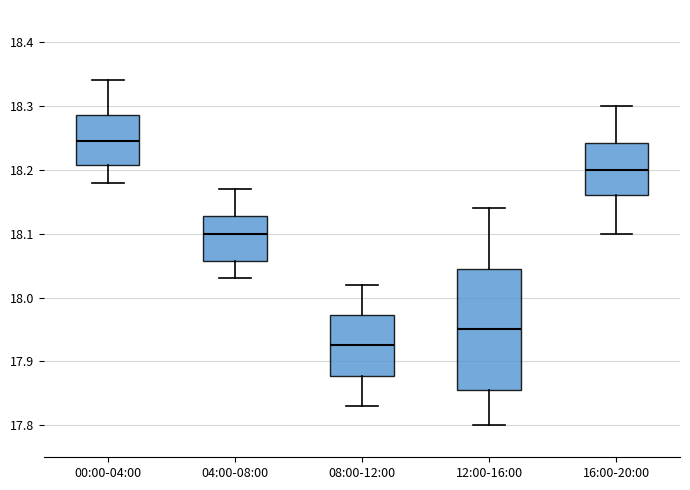

Reading left to right, read every box against the y-axis: the position of its median line, the range the box covers, and the ends of its whiskers. The values are not printed on the chart, so give them approximately, as read against the axis.

00:00-04:00: median 18.25, box 18.21 to 18.29, whiskers 18.18 to 18.34
04:00-08:00: median 18.10, box 18.06 to 18.13, whiskers 18.03 to 18.17
08:00-12:00: median 17.93, box 17.88 to 17.97, whiskers 17.83 to 18.02
12:00-16:00: median 17.95, box 17.86 to 18.05, whiskers 17.80 to 18.14
16:00-20:00: median 18.20, box 18.16 to 18.24, whiskers 18.10 to 18.30